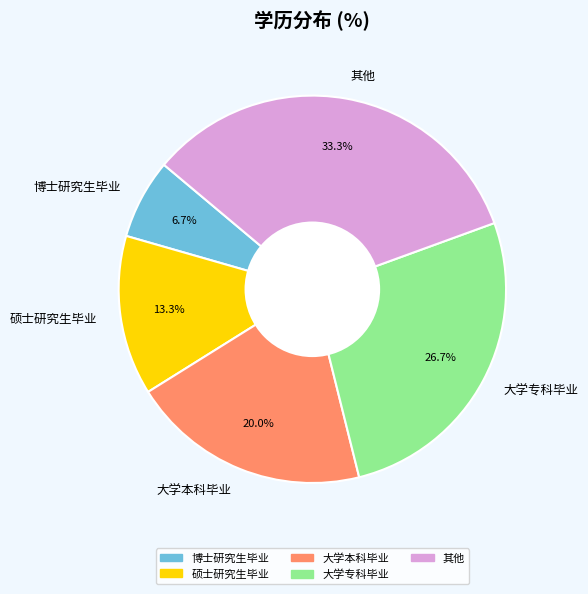

What percentage is the 其他 slice, to the nearest percent?

33%